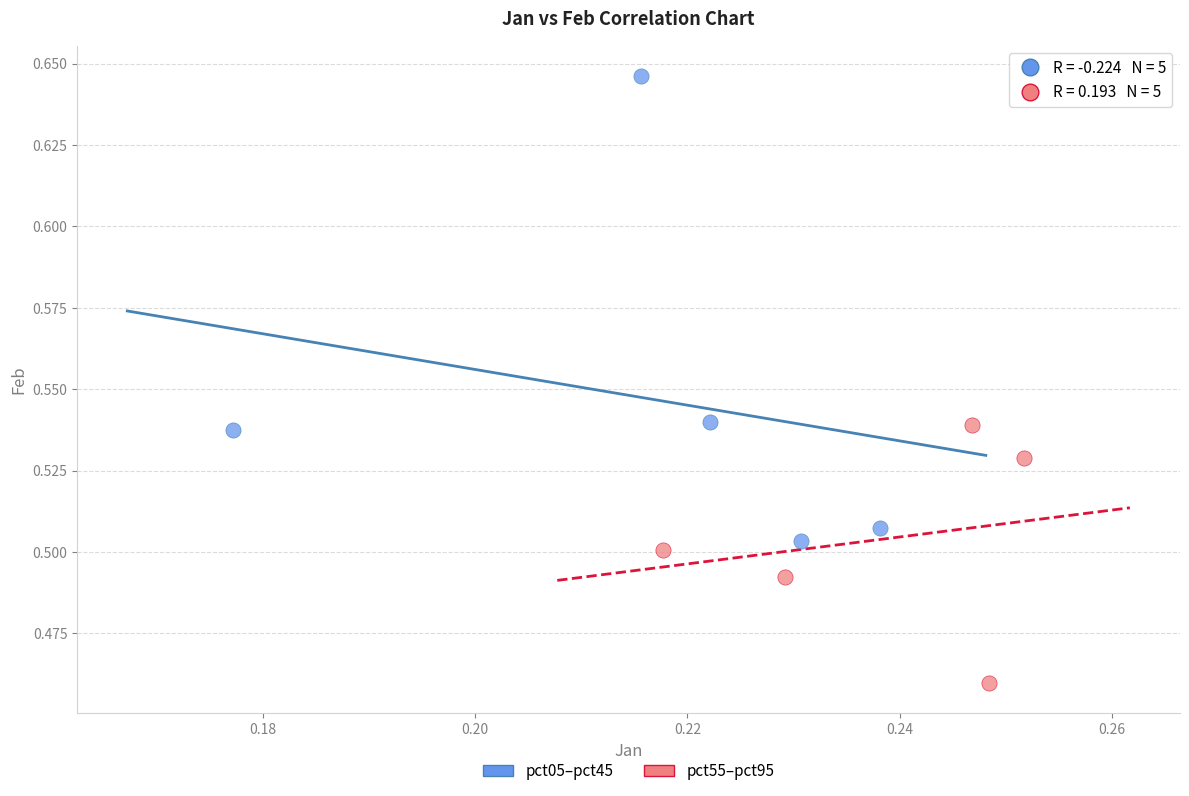

Which series contains the highest Y value?

pct05–pct45